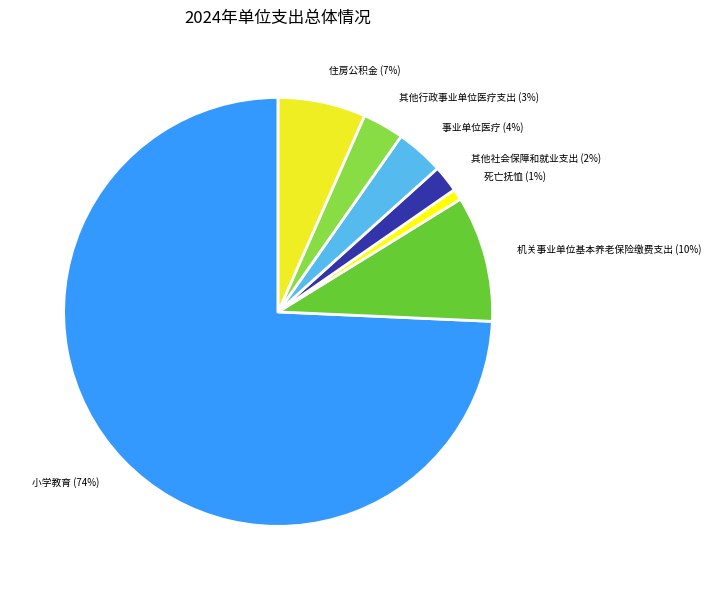

True or false: 死亡抚恤 accounts for 9% of the total.

False